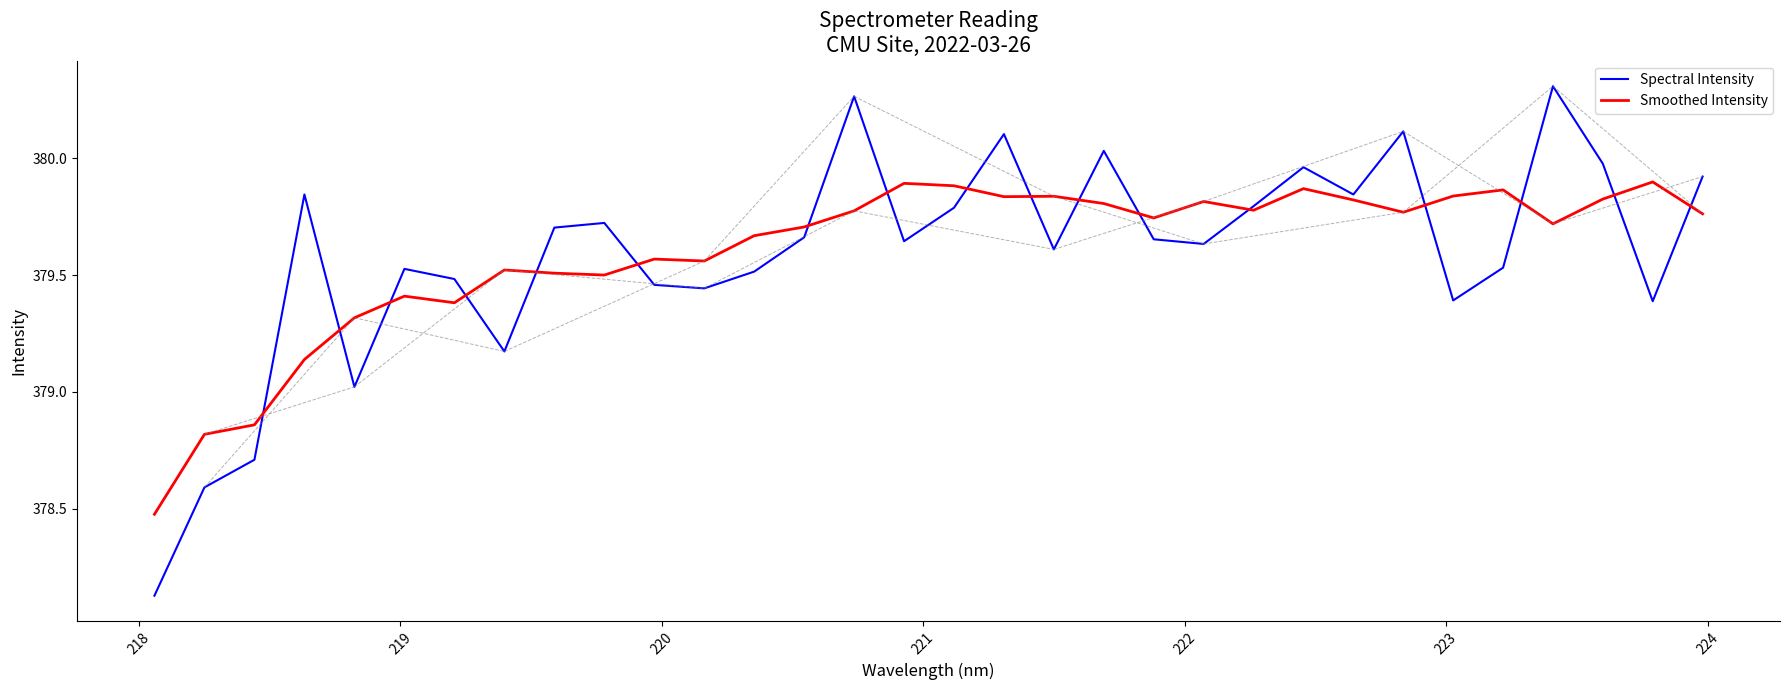

What is the sum of all Spectral Intensity values?

12146.9